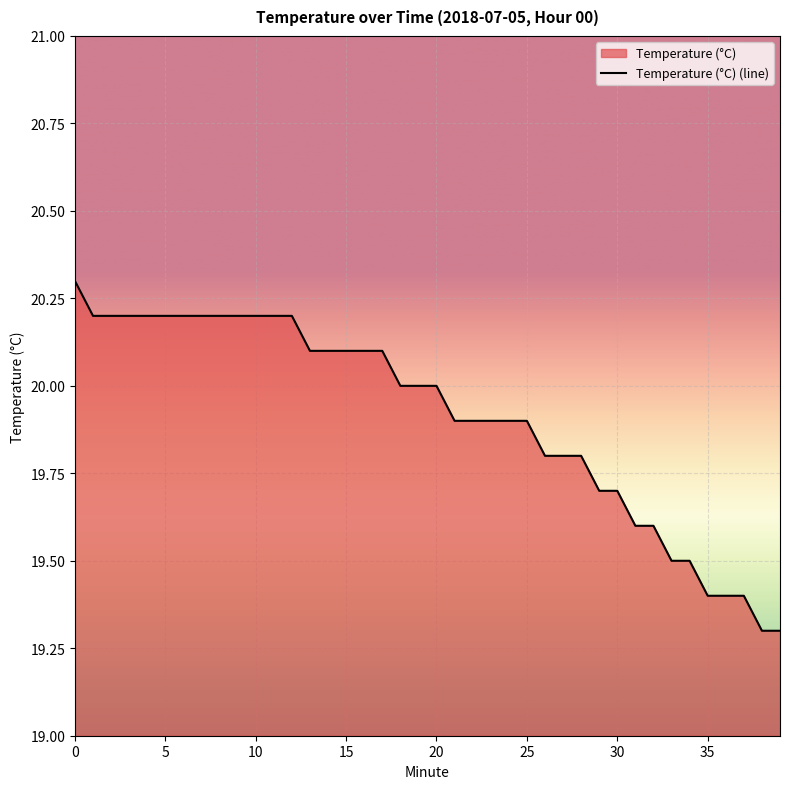

What is the difference between the maximum and minimum values?

1.0